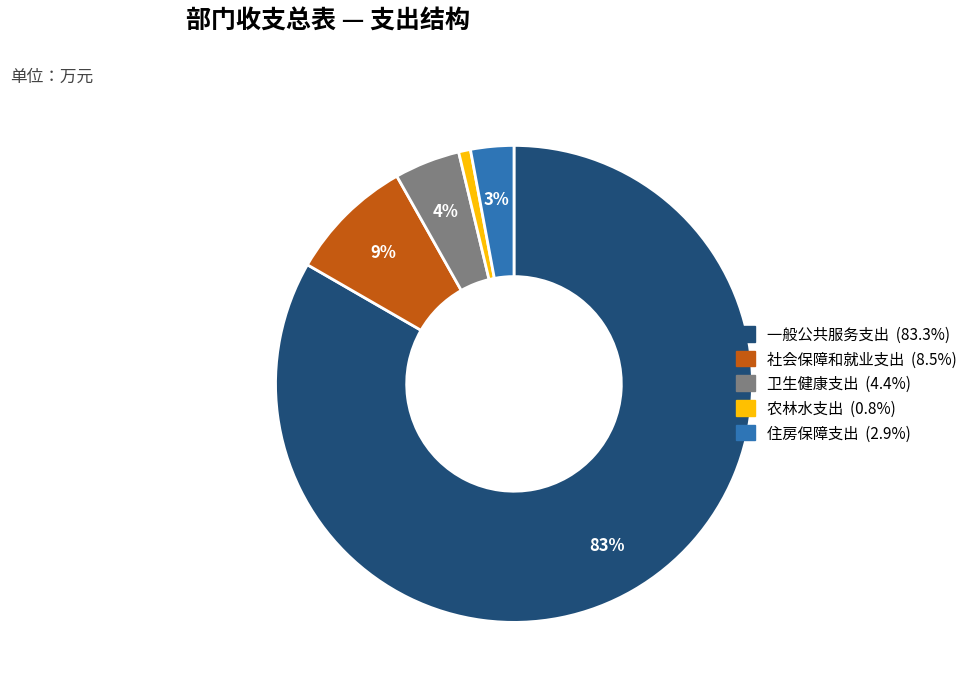

To the nearest percent, what percentage of the pie is 农林水支出?

1%